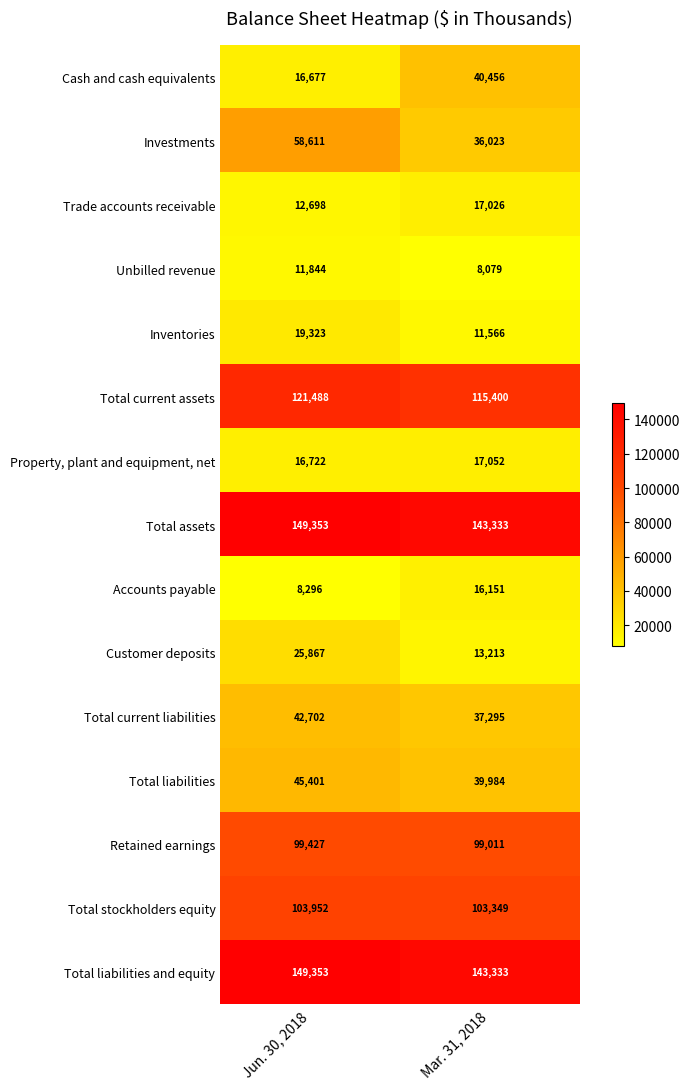

What is the difference between the highest and lowest values at Jun. 30, 2018?

141057